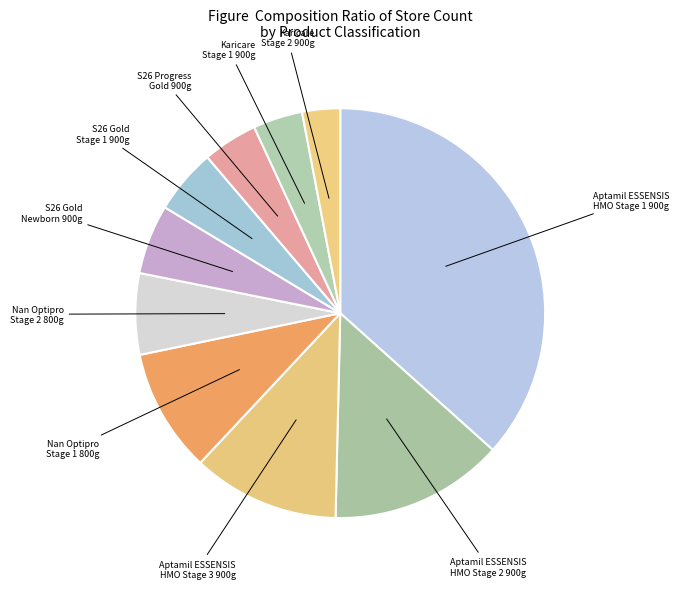

How many segments does this pie chart have?

10